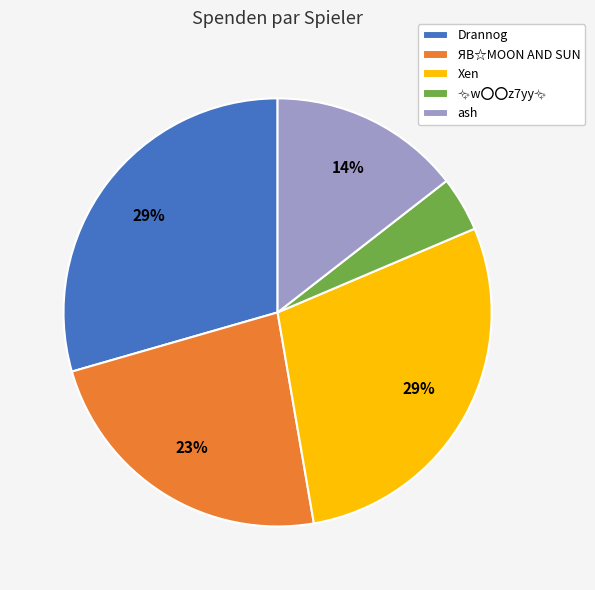

To the nearest percent, what is the average slice percentage?

20%